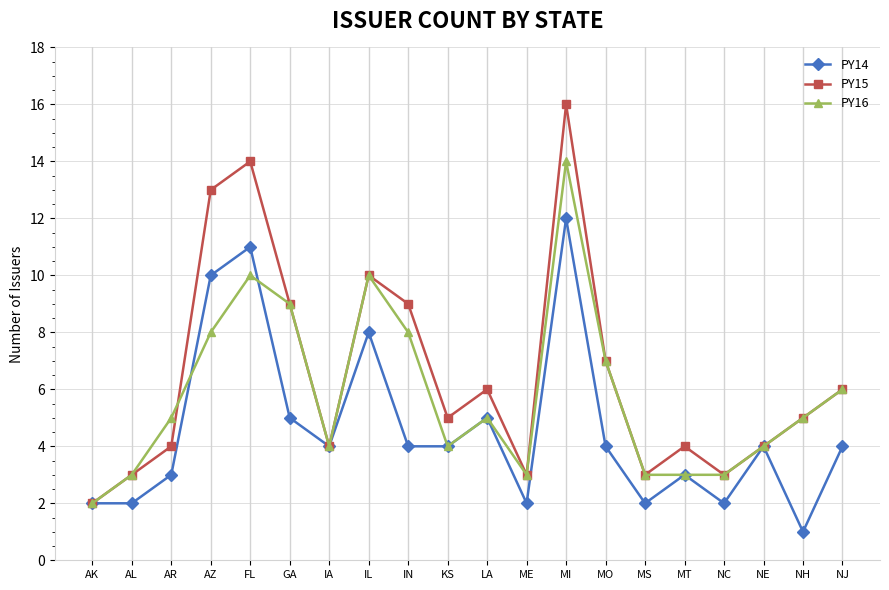

Which category has the highest value across all series?

MI